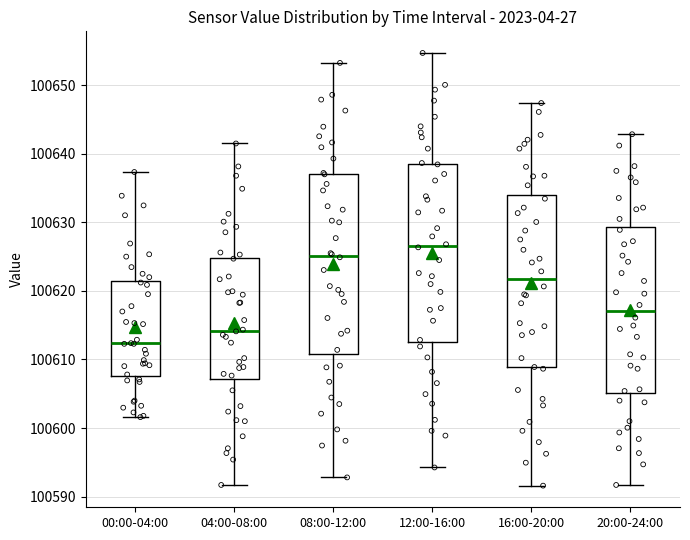

Reading left to right, transcribe this box plot: for each box, give where its median line is, the range the box spans, and where its two whiskers end, as read against the y-axis. The values are not printed on the chart, so give them approximately, as read against the axis.

00:00-04:00: median 100612, box 100608 to 100621, whiskers 100602 to 100637
04:00-08:00: median 100614, box 100607 to 100625, whiskers 100592 to 100642
08:00-12:00: median 100625, box 100611 to 100637, whiskers 100593 to 100653
12:00-16:00: median 100627, box 100613 to 100639, whiskers 100594 to 100655
16:00-20:00: median 100622, box 100609 to 100634, whiskers 100592 to 100647
20:00-24:00: median 100617, box 100605 to 100629, whiskers 100592 to 100643